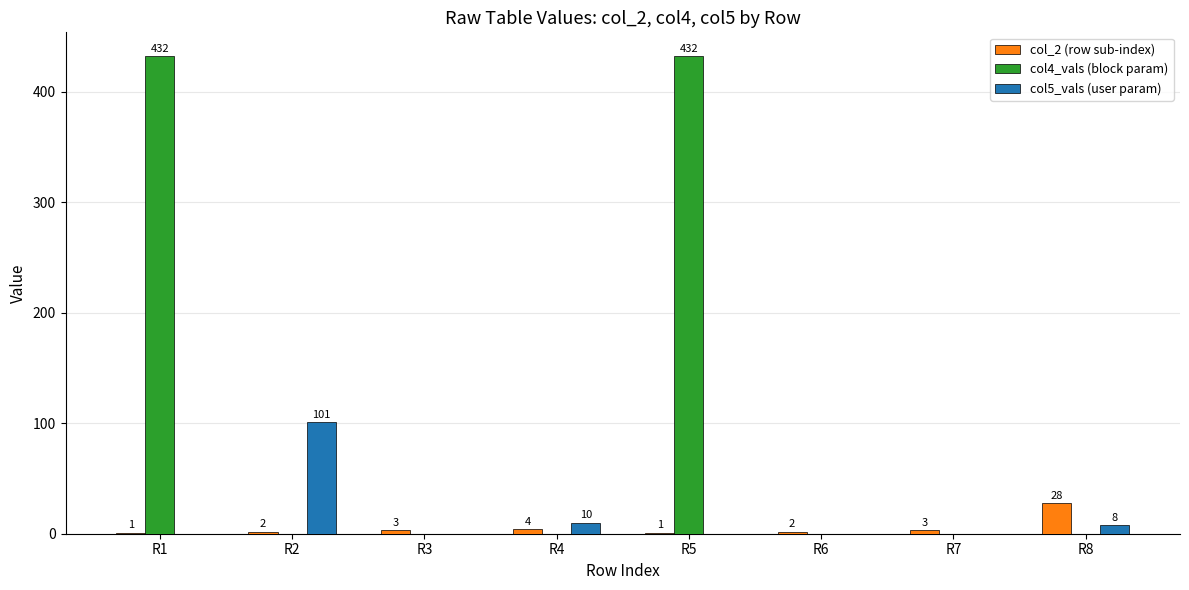

Reading left to right, transcribe all the data shown in this chart.

col_2 (row sub-index): R1=1	R2=2	R3=3	R4=4	R5=1	R6=2	R7=3	R8=28
col4_vals (block param): R1=432	R2=0	R3=0	R4=0	R5=432	R6=0	R7=0	R8=0
col5_vals (user param): R1=0	R2=101	R3=0	R4=10	R5=0	R6=0	R7=0	R8=8